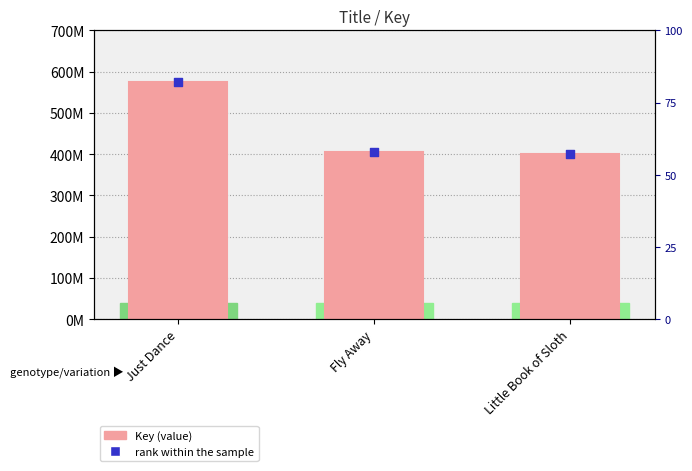

Which series has the largest total across all categories?

Key